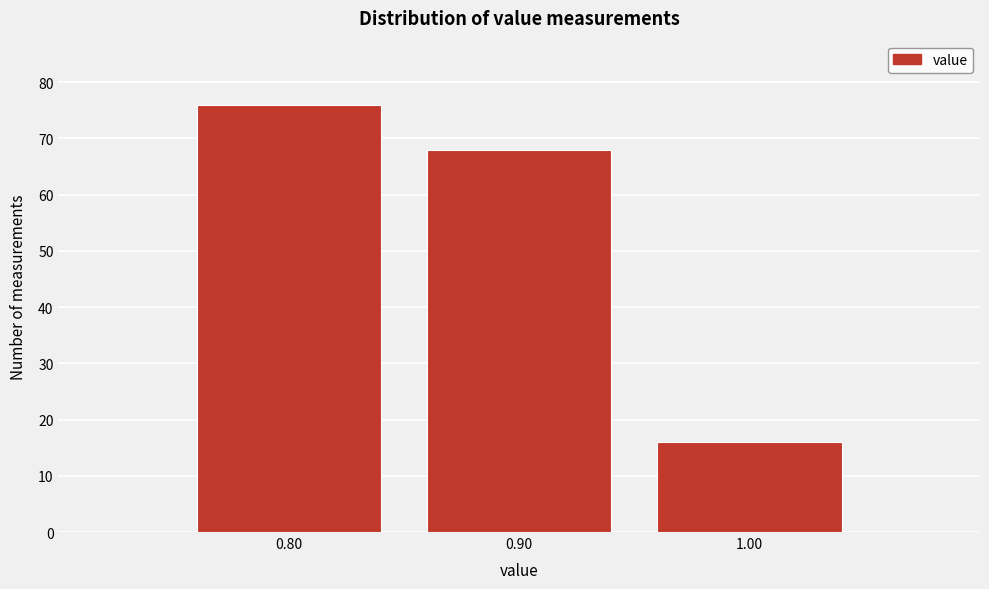

Reading left to right, transcribe this chart: for each bar, give the range it covers on the x-axis and its height. The values are not printed on the chart, so give them approximately, as read against the axis.

0.75 to 0.85: 76
0.85 to 0.95: 68
0.95 to 1.05: 16